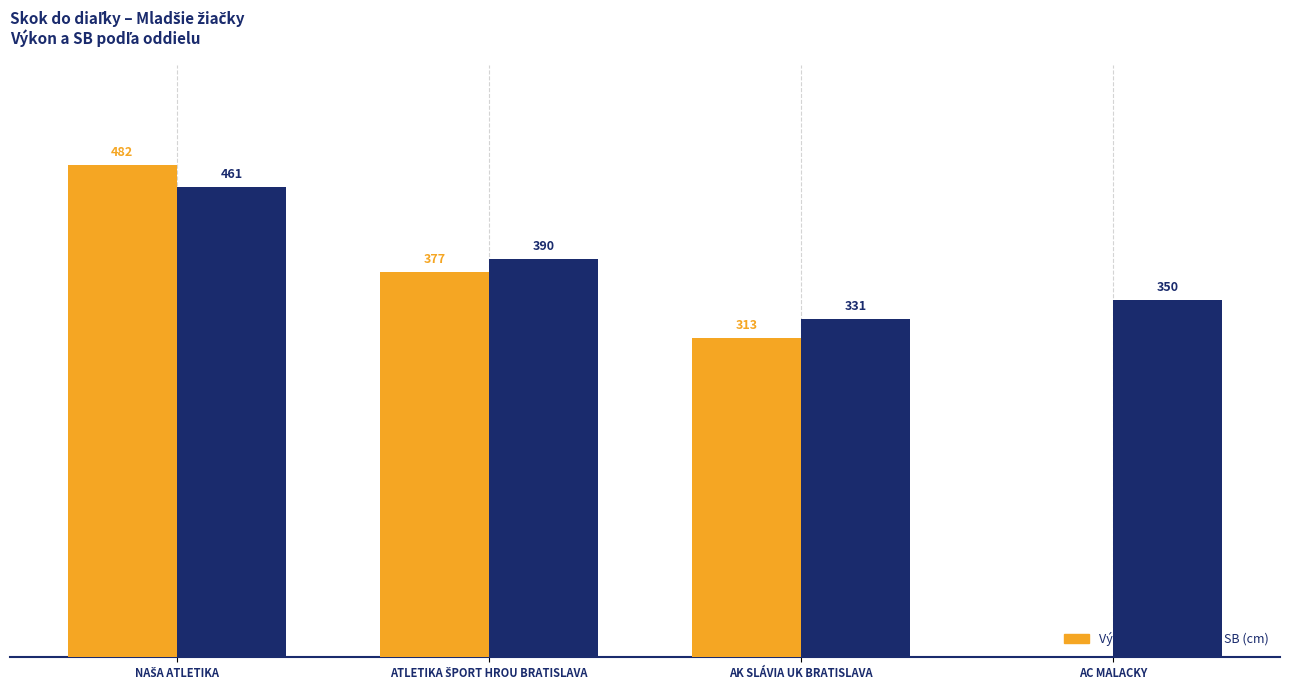

Which series has the largest total across all categories?

SB (cm)